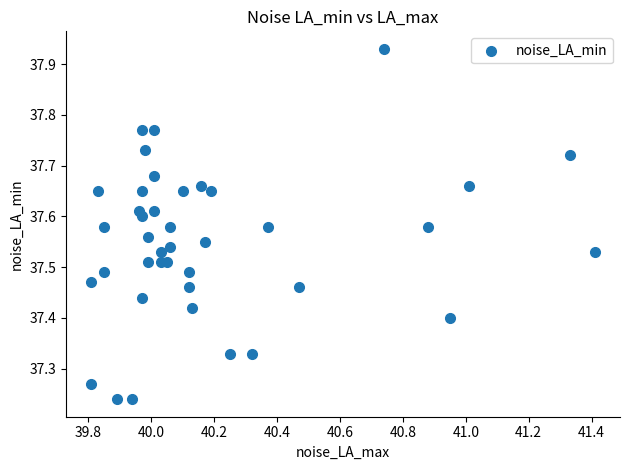

What is the range of X values (max minus min)?

1.6